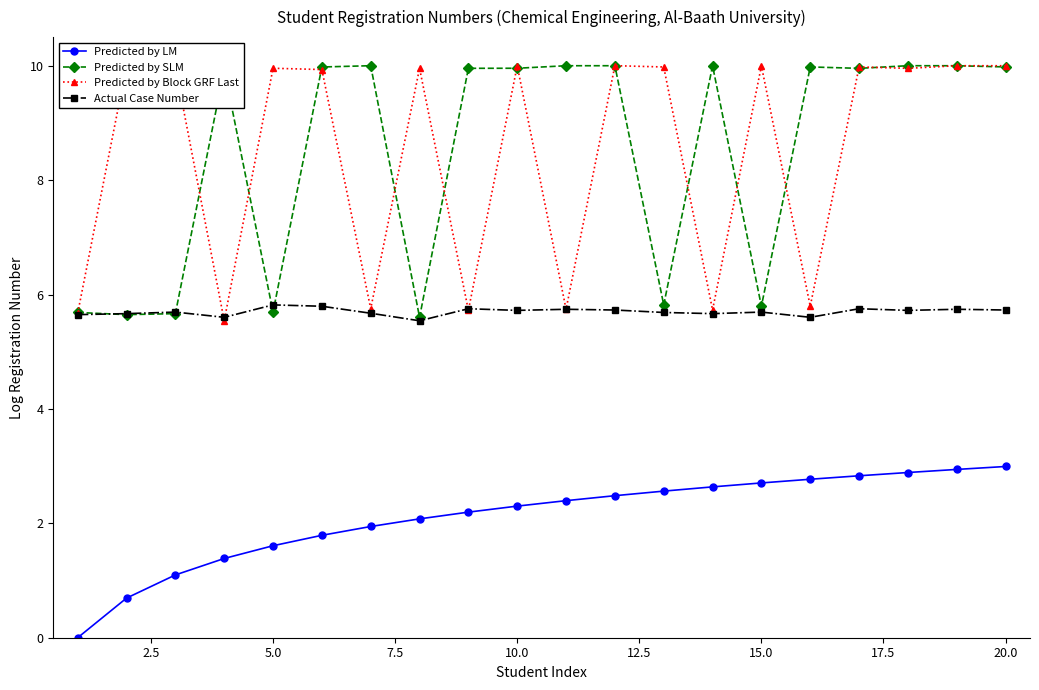

What is the value of the Predicted by SLM point at the 8th from the left?

5.6